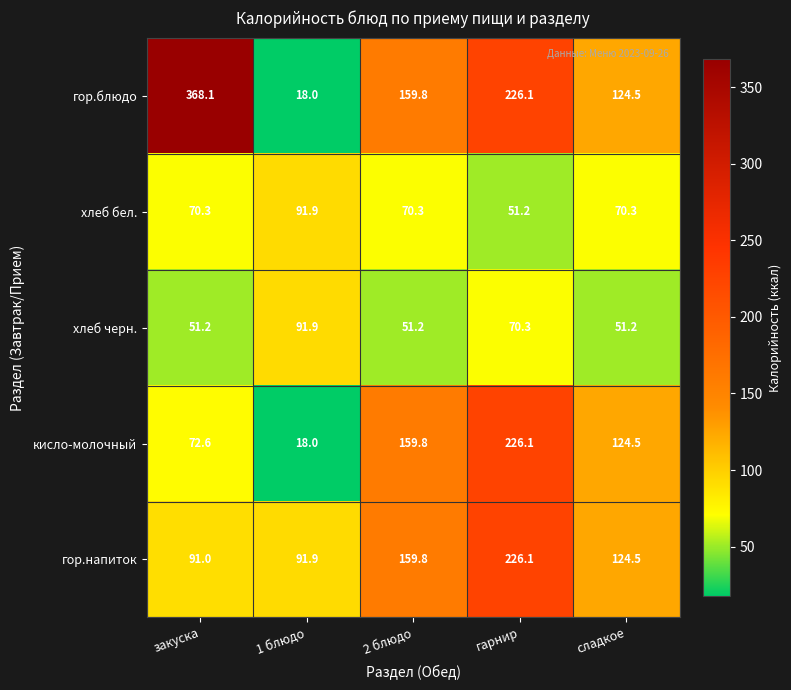

Between закуска and гарнир, which series saw the biggest shift?

кисло-молочный